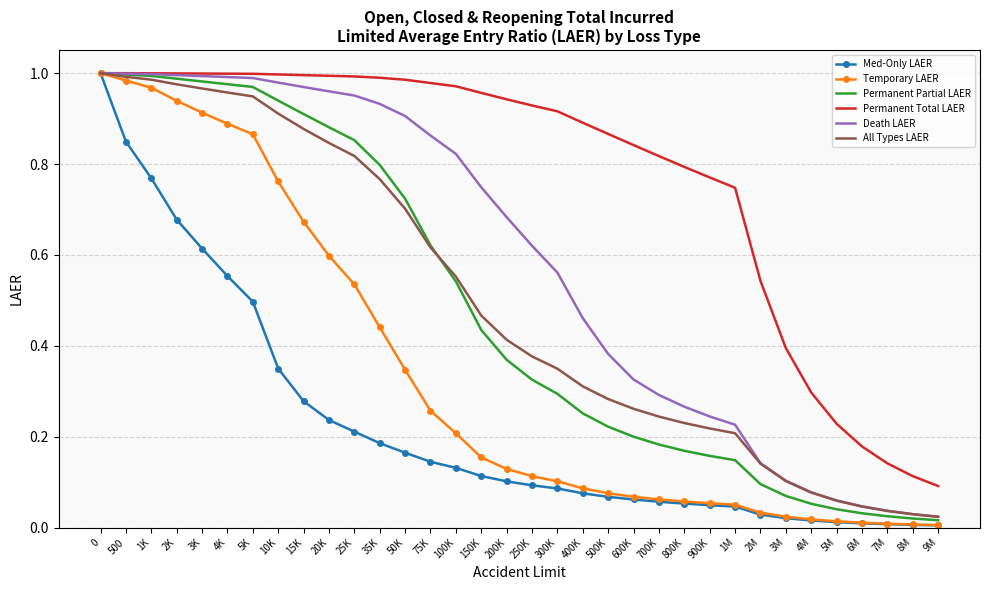

What position from the left is 150K?

16